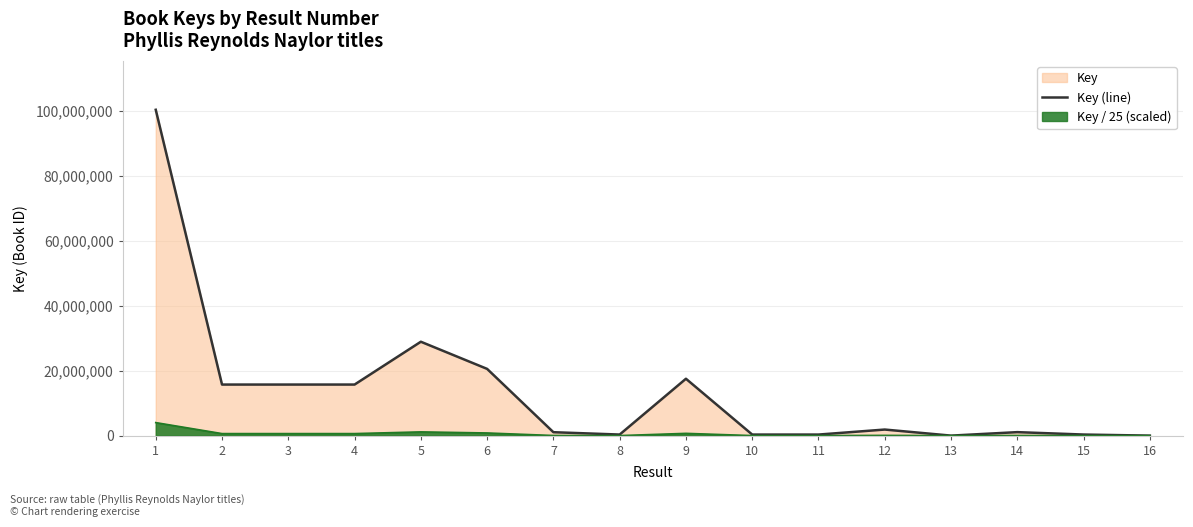

What is the sum of the values at 8 and 11?

662769